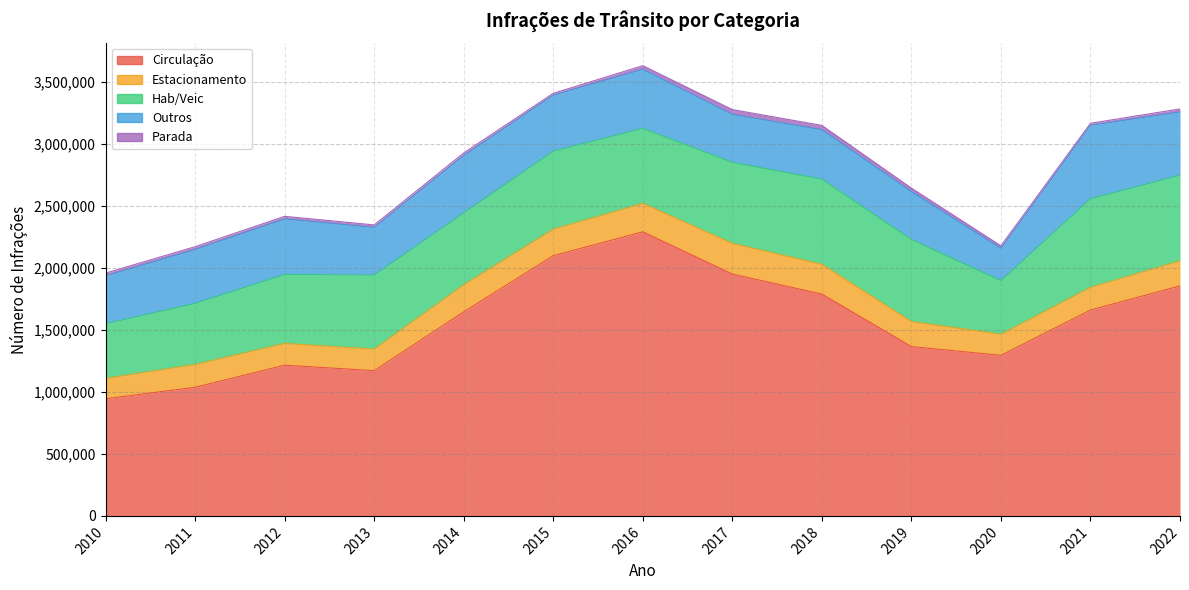

What is the spread (max minus min) of values at 2020?

1275068